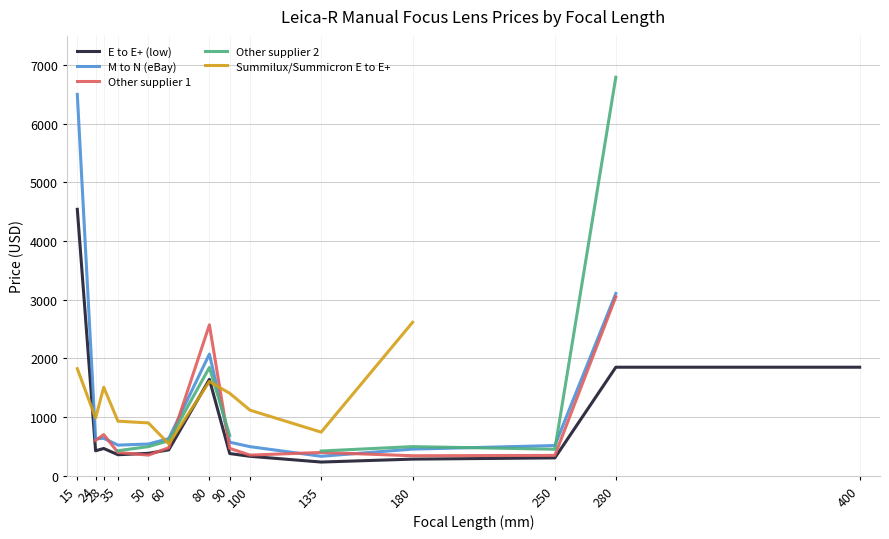

How many values in the E to E+ (low) series are below 423?

7